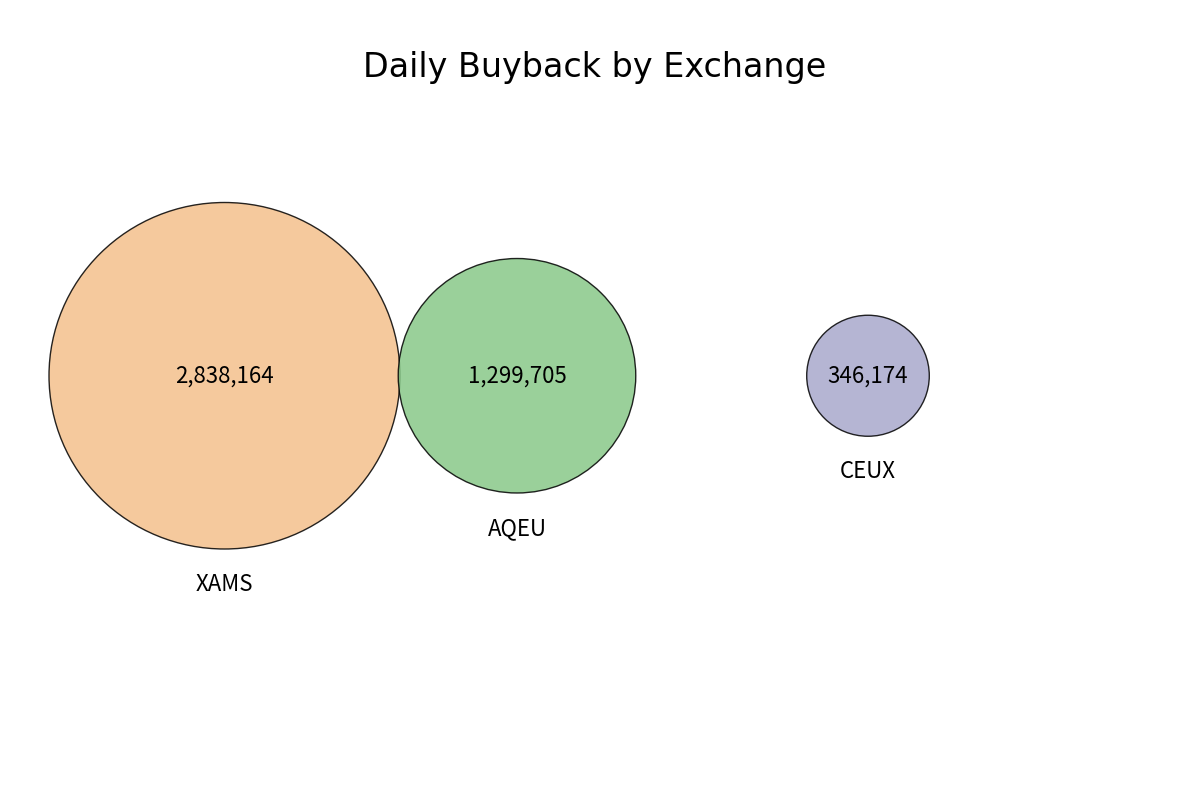

Does XAMS represent more than half of the total?

Yes